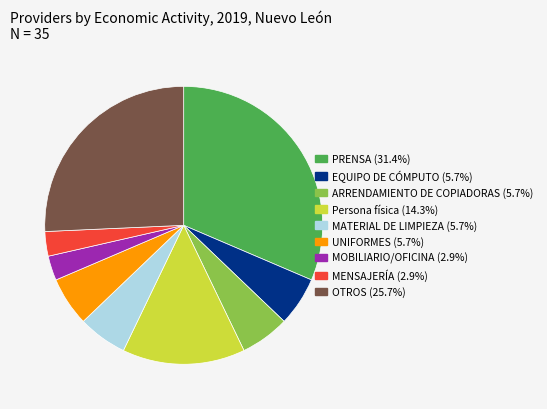

How many slices are in this pie chart?

9